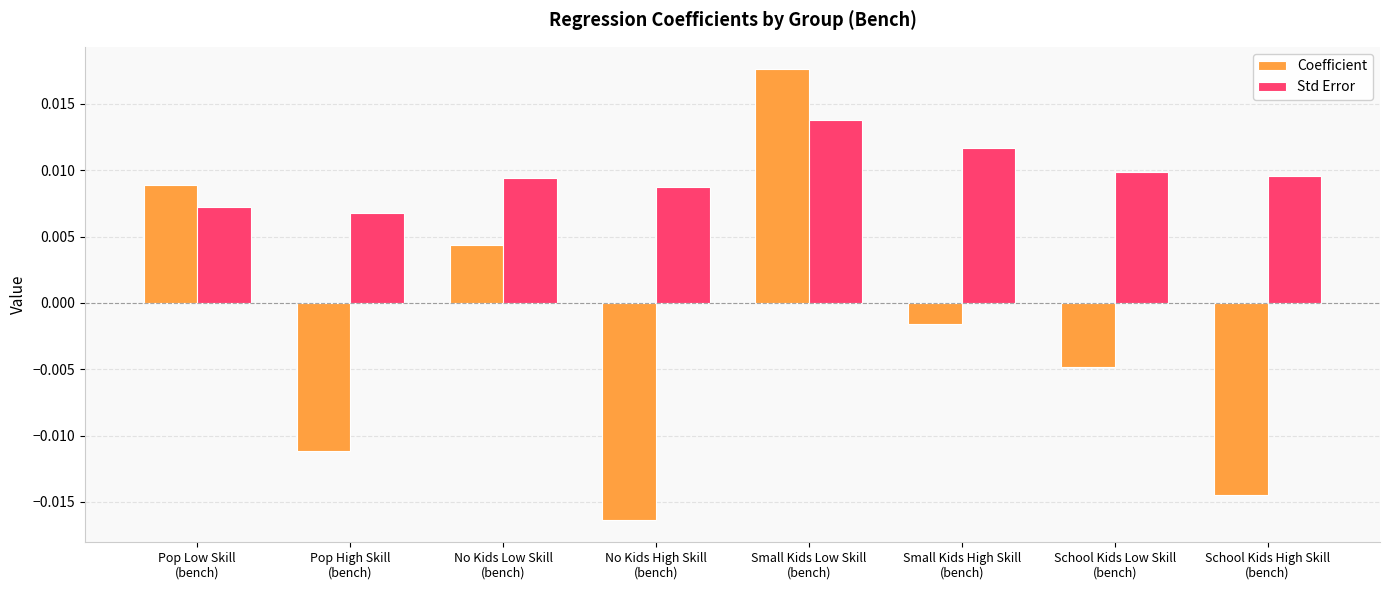

Which series has the widest spread of values?

Coefficient